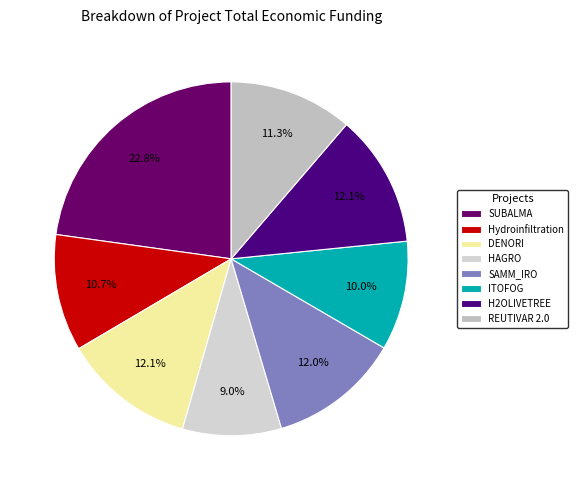

Is it true that DENORI is 12% of the pie?

True